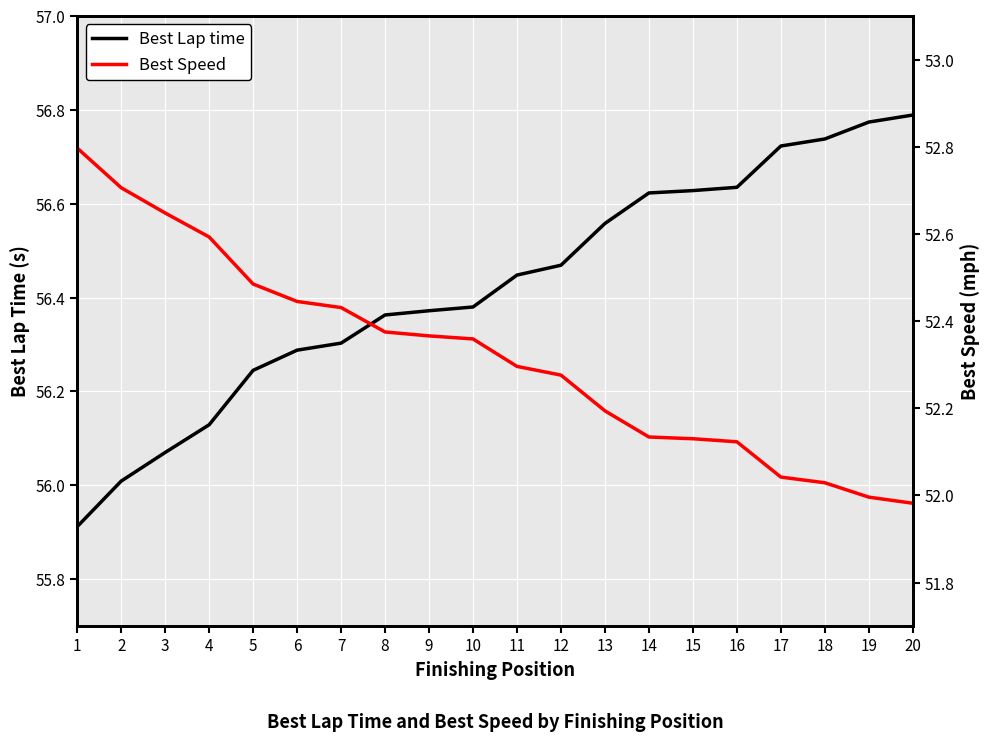

Which series changed the most between 2 and 20?

Best Lap time